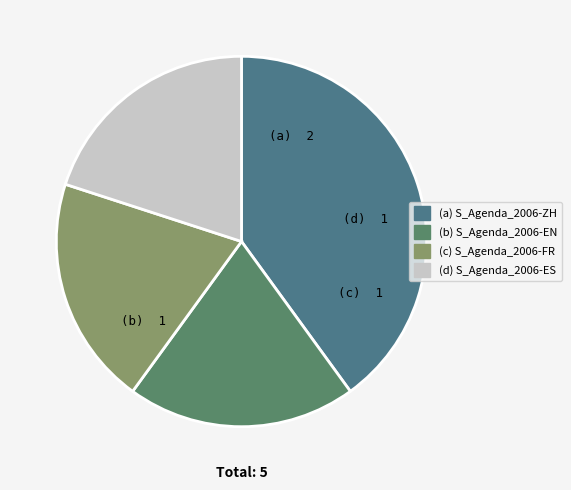

Is there a majority slice in this chart?

No